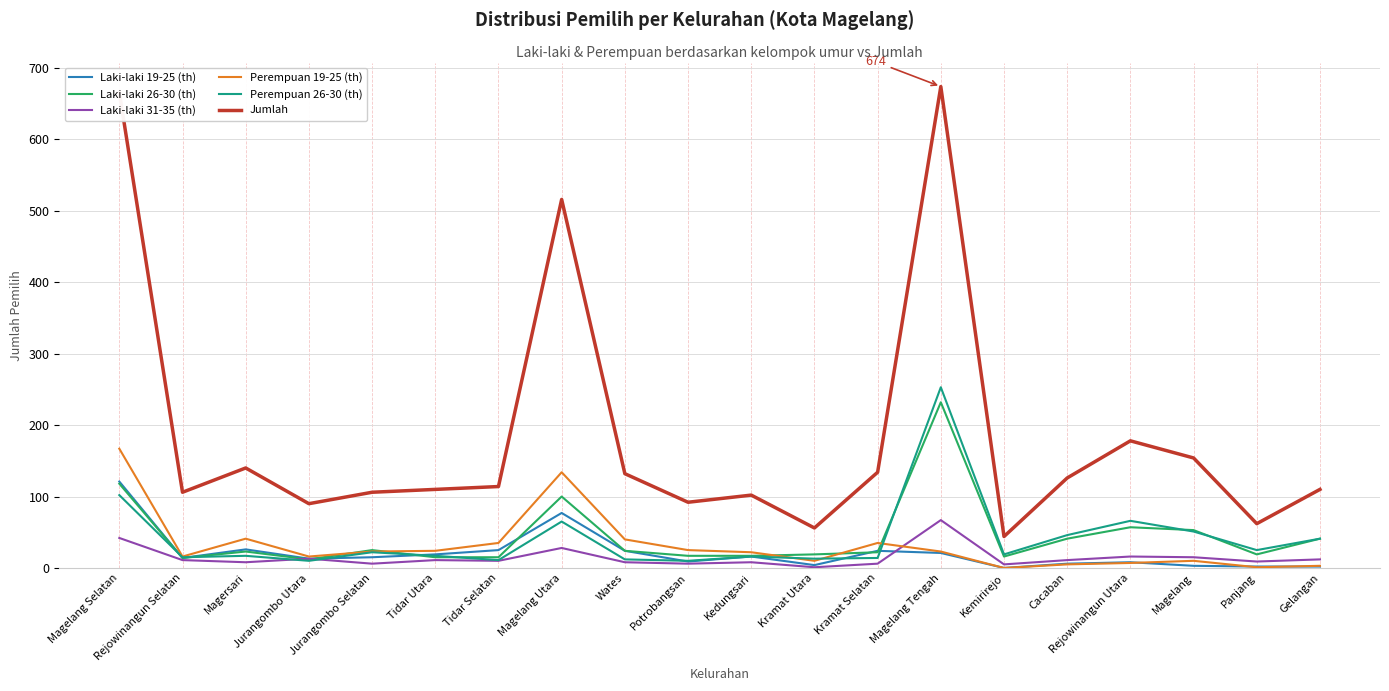

What are all the series names shown in the legend?

Laki-laki 19-25 (th), Laki-laki 26-30 (th), Laki-laki 31-35 (th), Perempuan 19-25 (th), Perempuan 26-30 (th), Jumlah